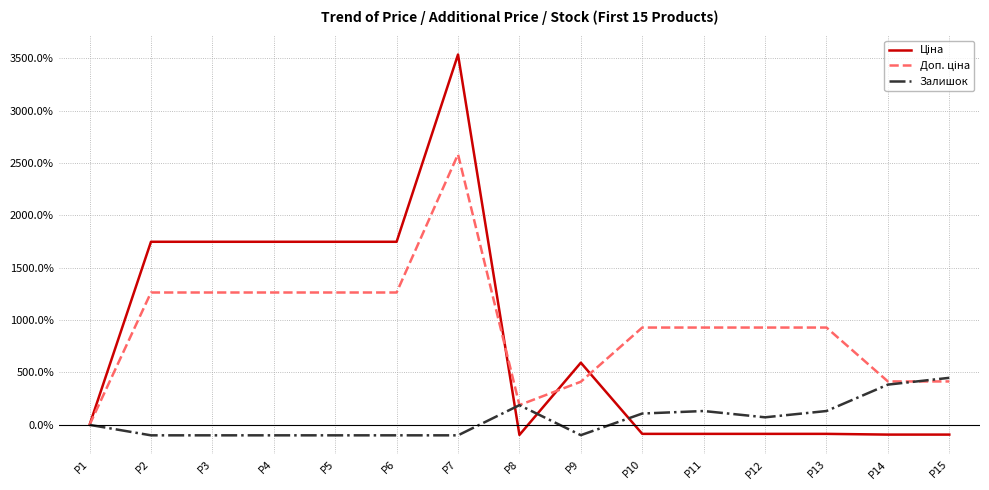

What is the sum of all Залишок values?

766.4